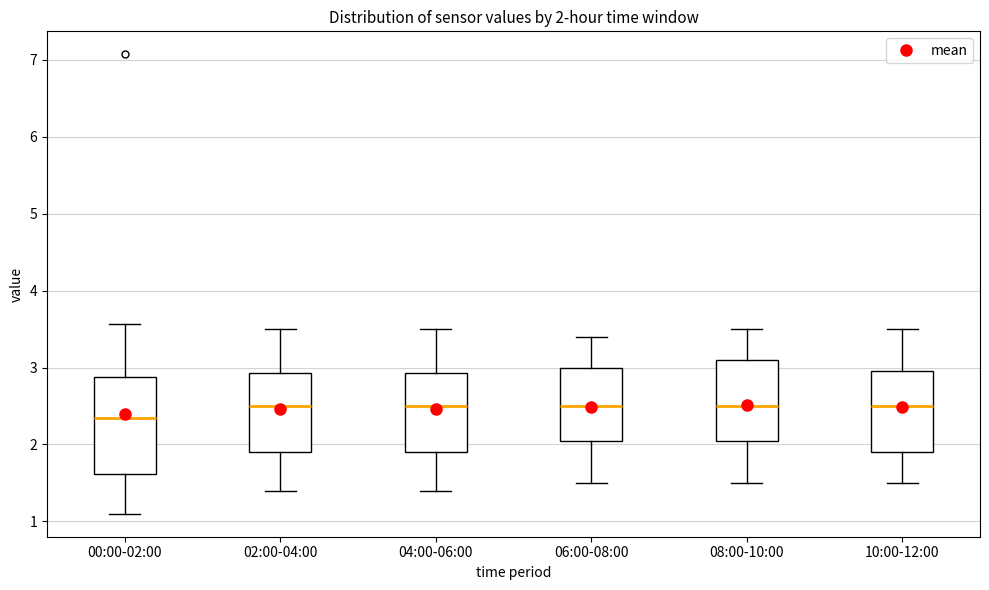

Comparing the boxes themselves (not the whiskers), which one is the tallest?

00:00-02:00